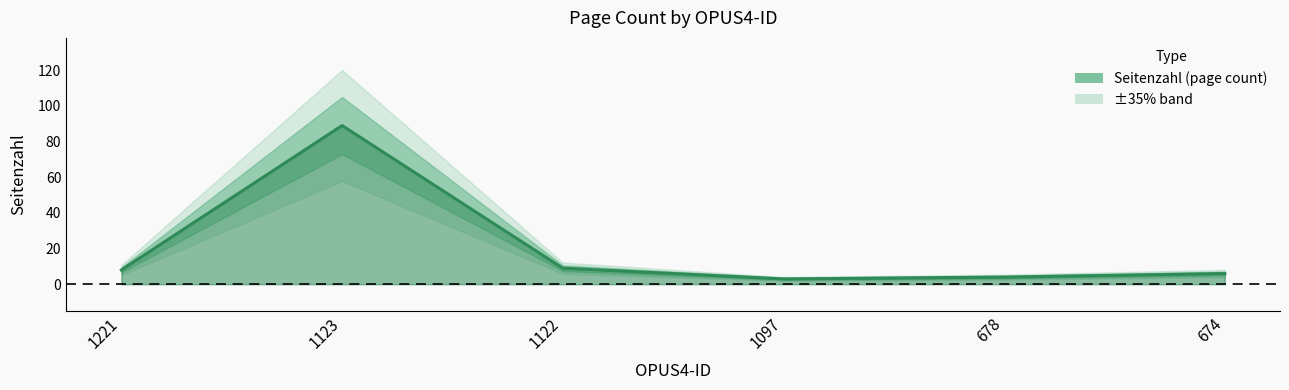

How many interior local peaks (higher than both neighbors) does the data have?

1